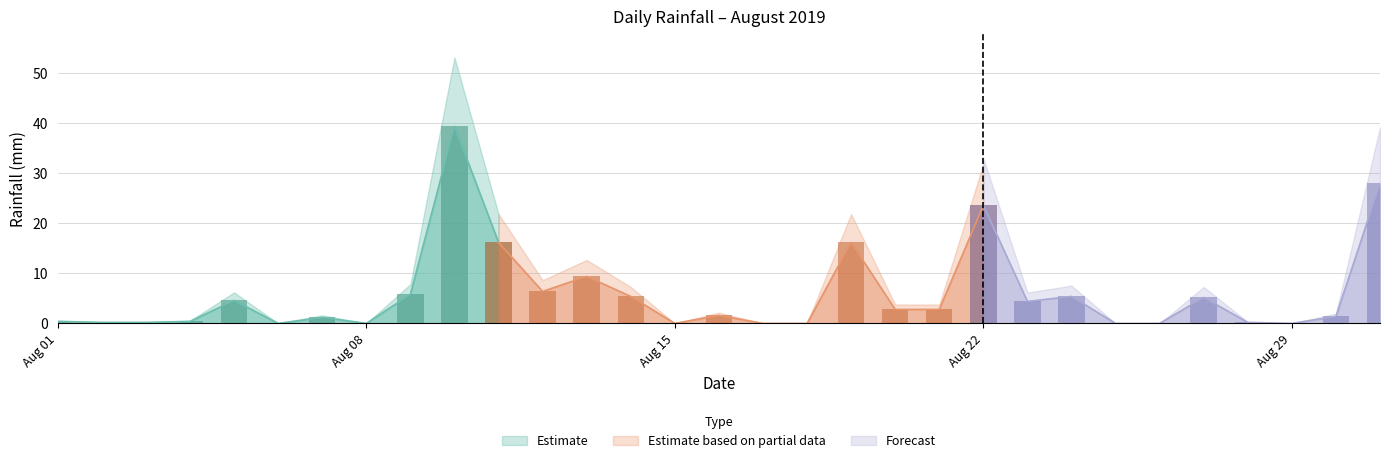

Rank the categories by value from highest to lowest.

2019-08-10, 2019-08-31, 2019-08-22, 2019-08-11, 2019-08-19, 2019-08-13, 2019-08-12, 2019-08-09, 2019-08-14, 2019-08-24, 2019-08-27, 2019-08-05, 2019-08-23, 2019-08-20, 2019-08-21, 2019-08-16, 2019-08-30, 2019-08-07, 2019-08-01, 2019-08-04, 2019-08-02, 2019-08-03, 2019-08-28, 2019-08-06, 2019-08-08, 2019-08-15, 2019-08-17, 2019-08-18, 2019-08-25, 2019-08-26, 2019-08-29